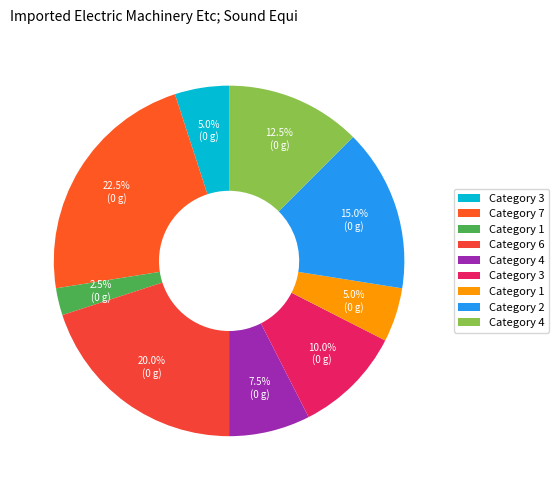

How many segments does this pie chart have?

9